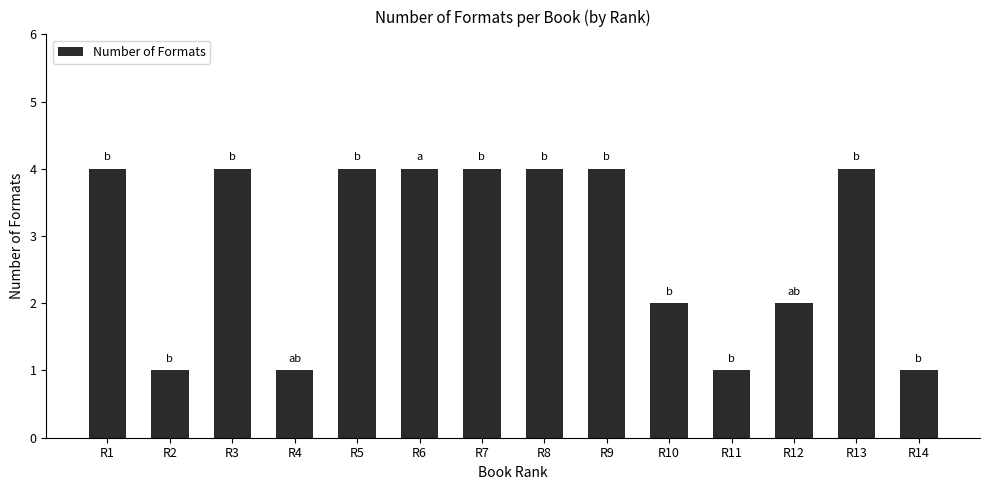

Reading left to right, transcribe all the data shown in this chart.

4	1	4	1	4	4	4	4	4	2	1	2	4	1